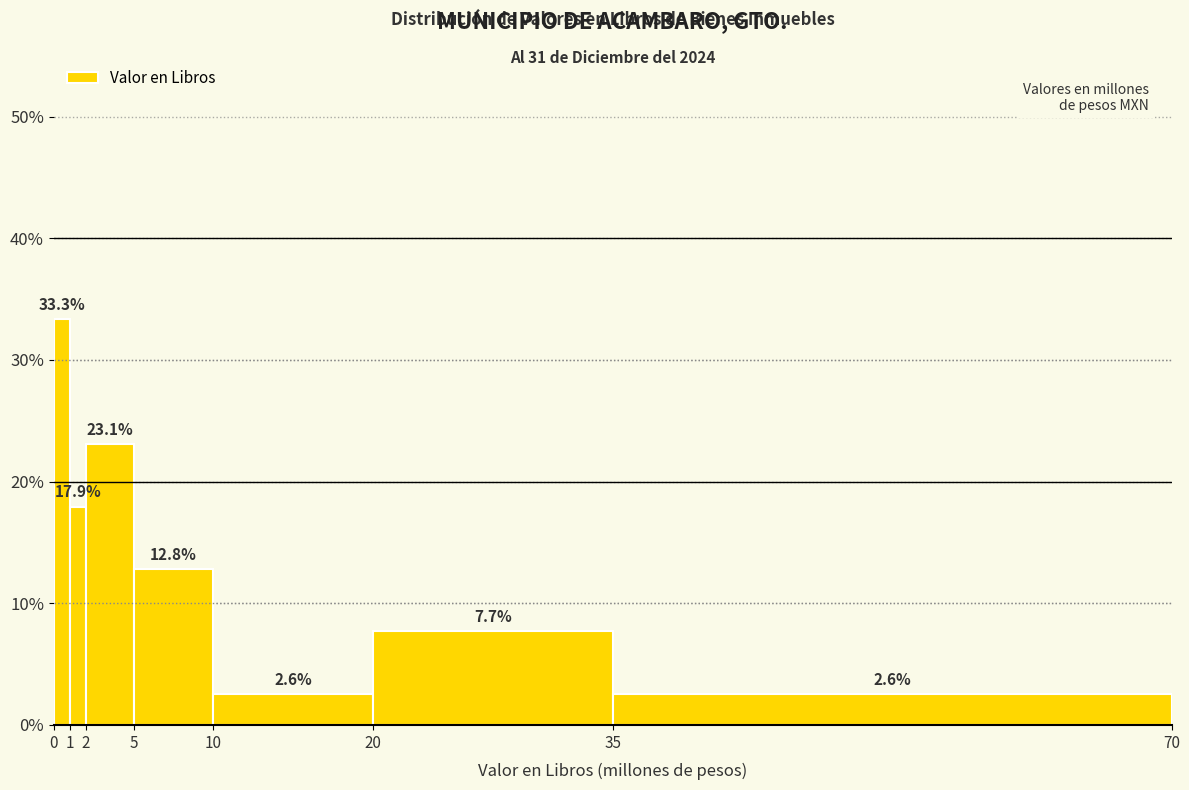

Reading left to right, list every bar in this chart as the range it spans on the x-axis followed by its height.

0 to 1: 33.3
1 to 2: 17.9
2 to 5: 23.1
5 to 10: 12.8
10 to 20: 2.6
20 to 35: 7.7
35 to 70: 2.6